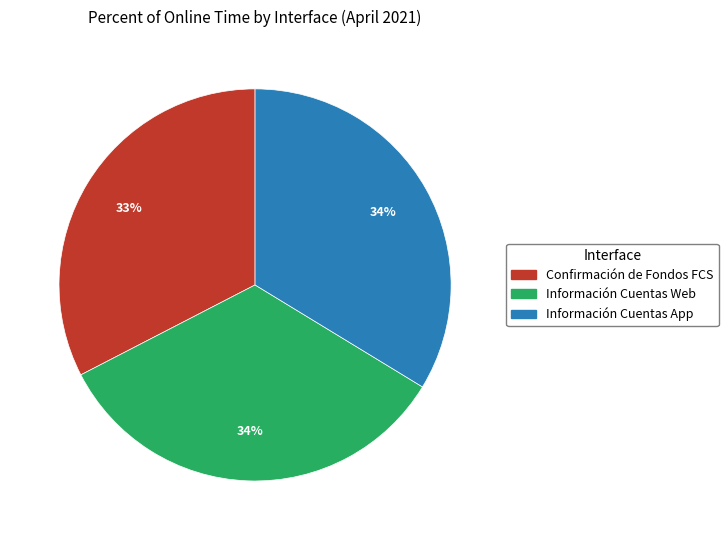

How many slices are in this pie chart?

3